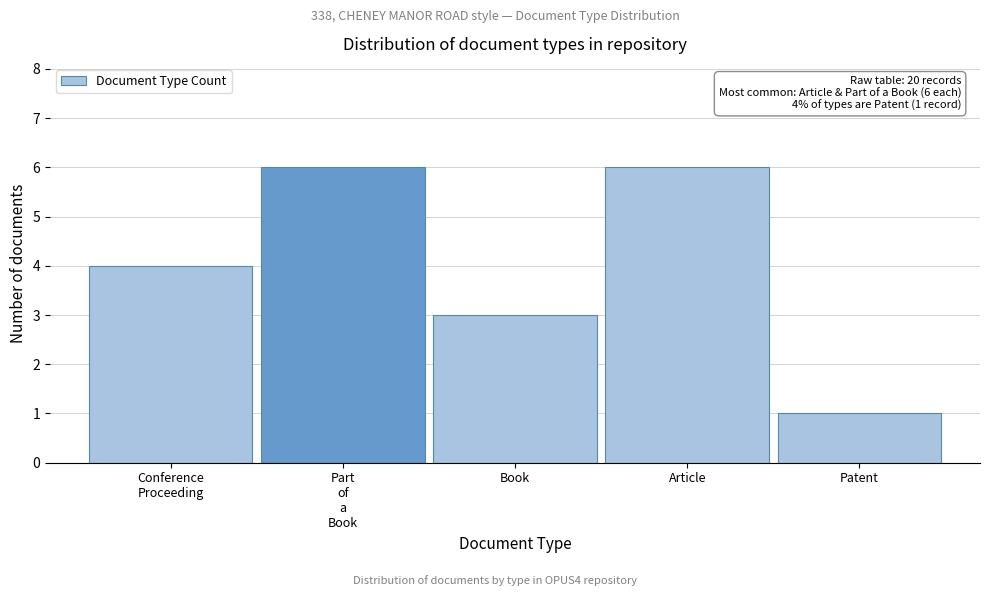

Reading left to right, extract all data points from this chart.

4	6	3	6	1